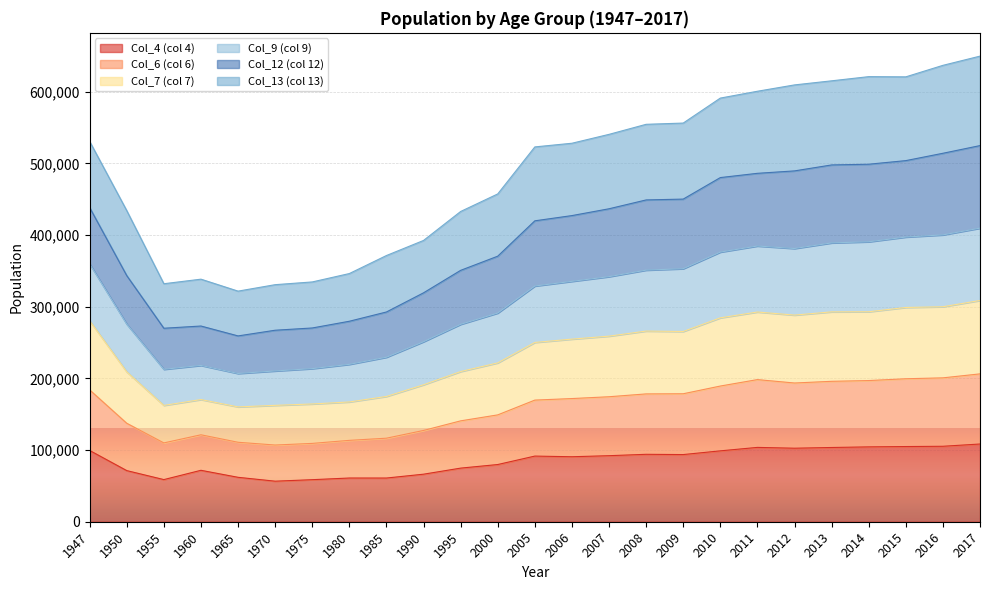

Rank the categories by Col_9 (col 9) value from lowest to highest.

1965, 1970, 1955, 1975, 1960, 1980, 1985, 1990, 1995, 1950, 2000, 2005, 2006, 1947, 2007, 2008, 2009, 2010, 2011, 2012, 2013, 2015, 2014, 2016, 2017